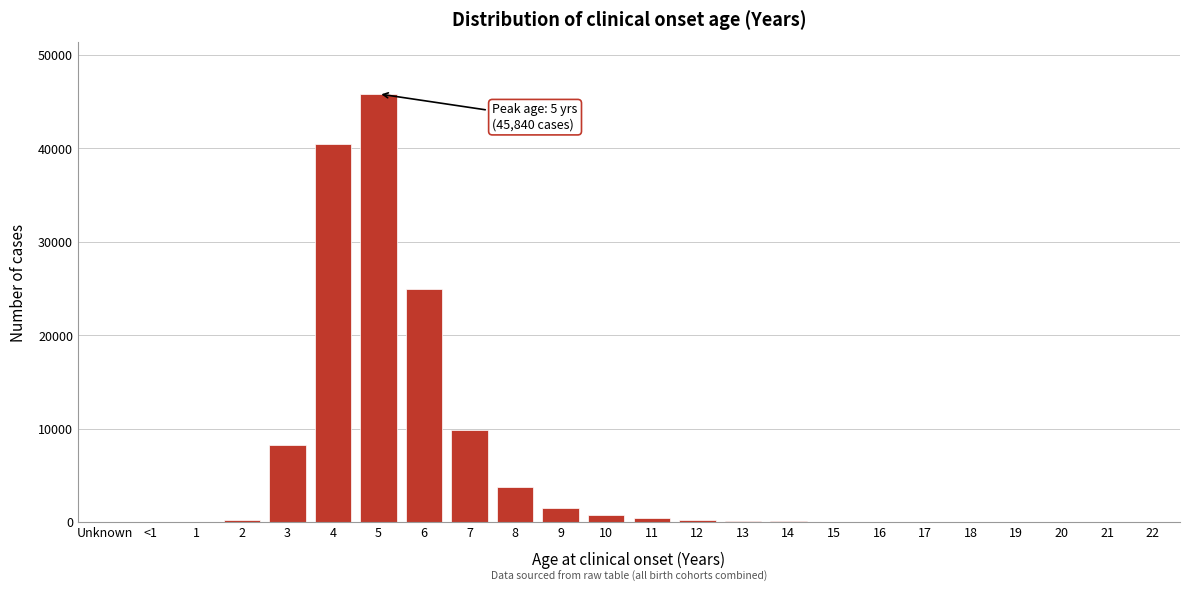

What is the maximum value shown in the chart?

45840